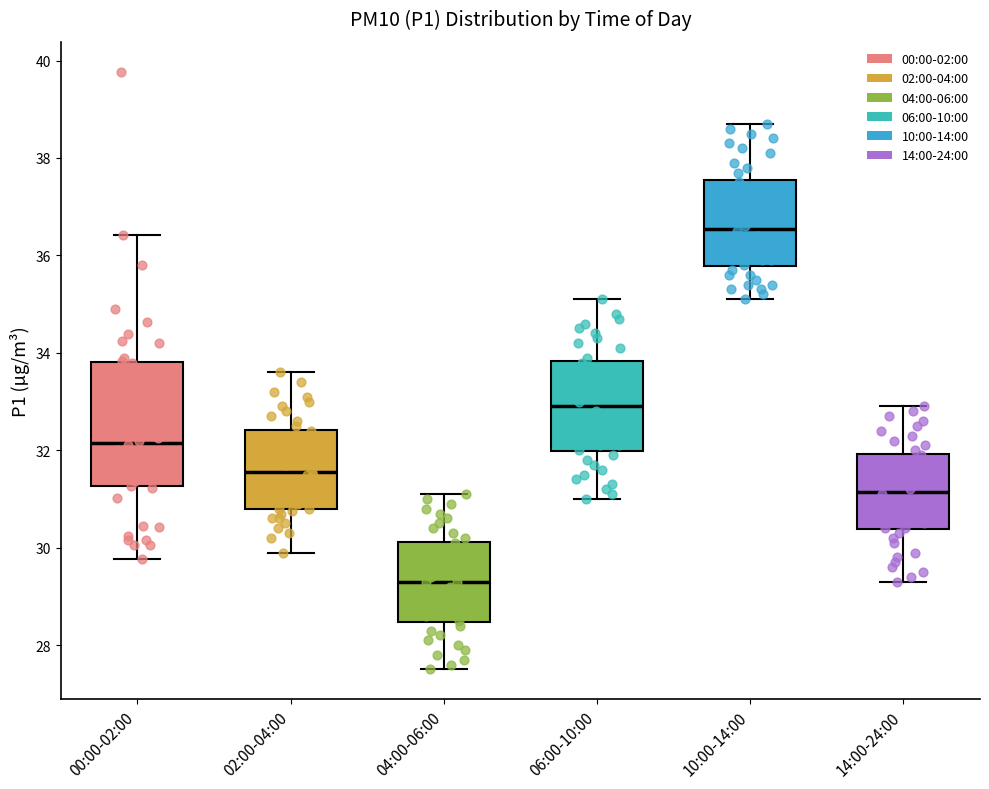

Where is the upper edge of the box for 14:00-24:00 on the y-axis? The values are not printed on the chart, so give them approximately, as read against the axis.

32.0